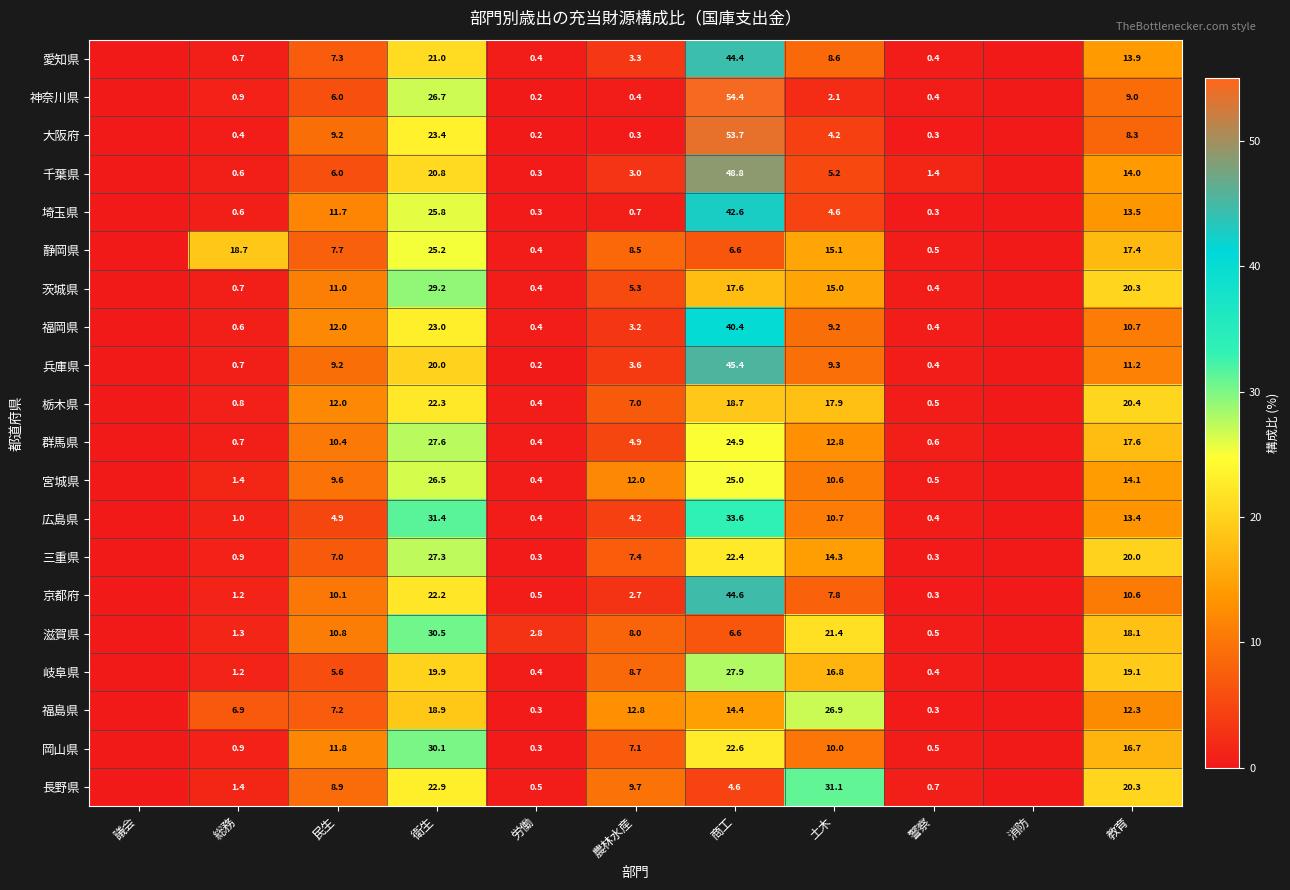

Which series changed the most between 民生 and 衛生?

広島県